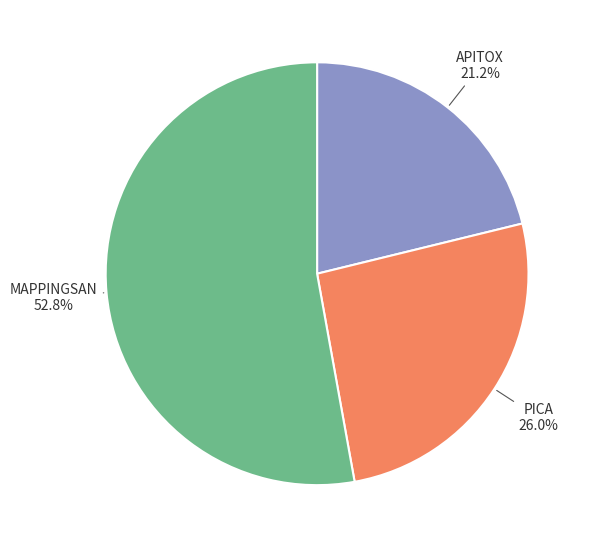

Does any single category account for the majority?

Yes